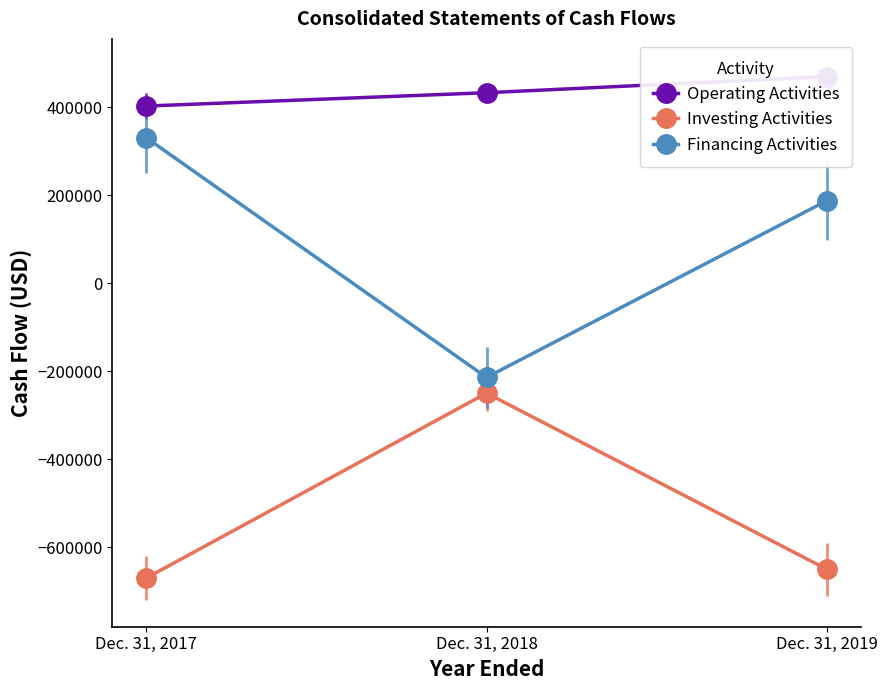

True or false: Operating Activities has a value of 432982 at Dec. 31, 2018.

True